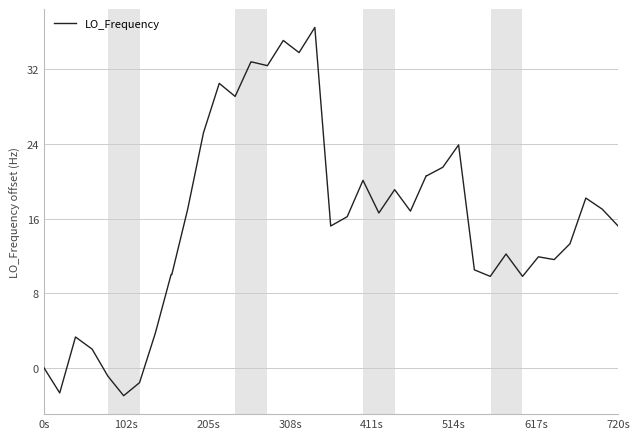

What is the greatest value displayed?

36.5